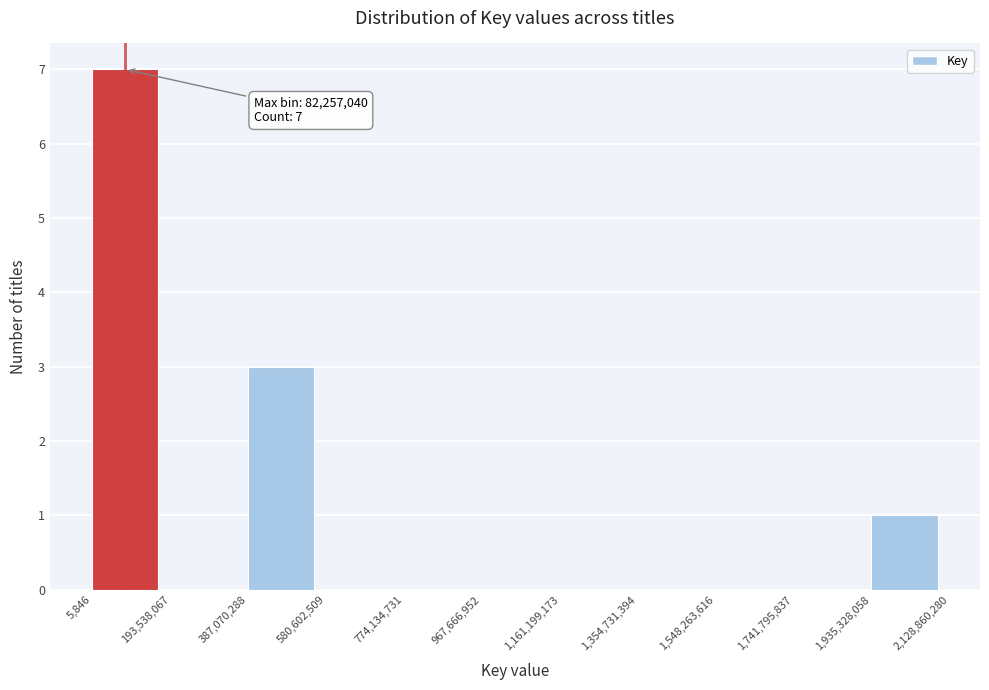

Over which range of the x-axis is the bar tallest?

5,846 to 193,538,067